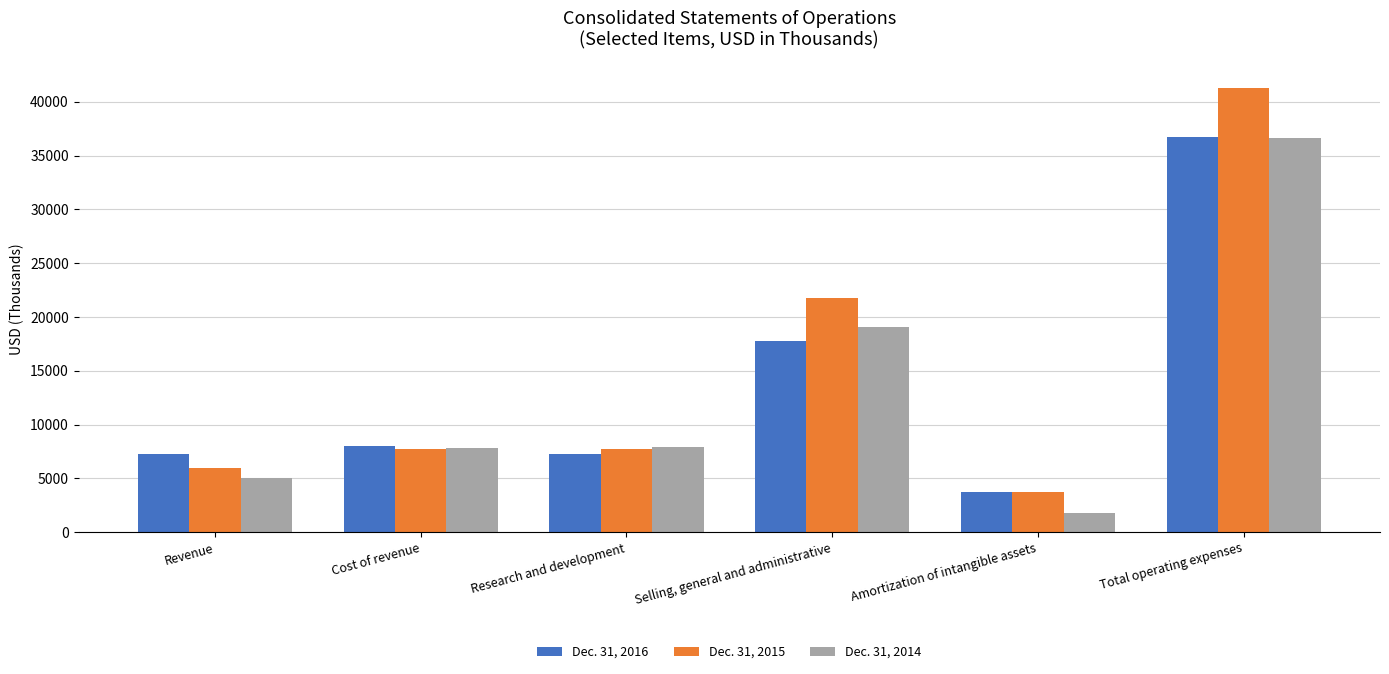

What value does the Dec. 31, 2014 series have at Amortization of intangible assets?

1767